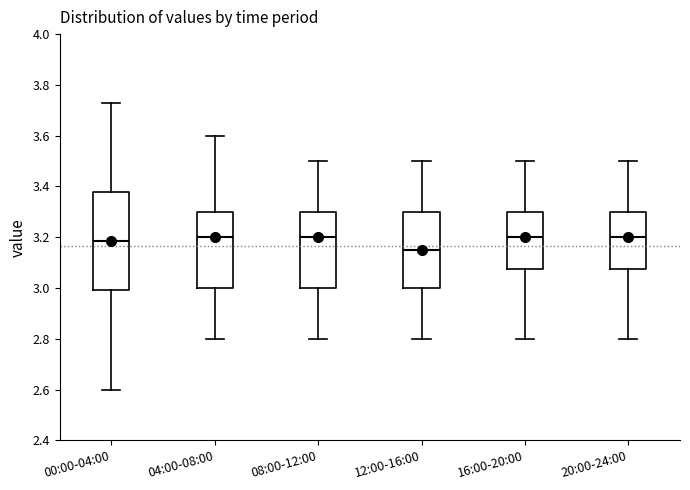

Reading left to right, transcribe this box plot: for each box, give where its median line is, the range the box spans, and where its two whiskers end, as read against the y-axis. The values are not printed on the chart, so give them approximately, as read against the axis.

00:00-04:00: median 3.18, box 3.00 to 3.38, whiskers 2.60 to 3.74
04:00-08:00: median 3.20, box 3.00 to 3.30, whiskers 2.80 to 3.60
08:00-12:00: median 3.20, box 3.00 to 3.30, whiskers 2.80 to 3.50
12:00-16:00: median 3.16, box 3.00 to 3.30, whiskers 2.80 to 3.50
16:00-20:00: median 3.20, box 3.08 to 3.30, whiskers 2.80 to 3.50
20:00-24:00: median 3.20, box 3.08 to 3.30, whiskers 2.80 to 3.50